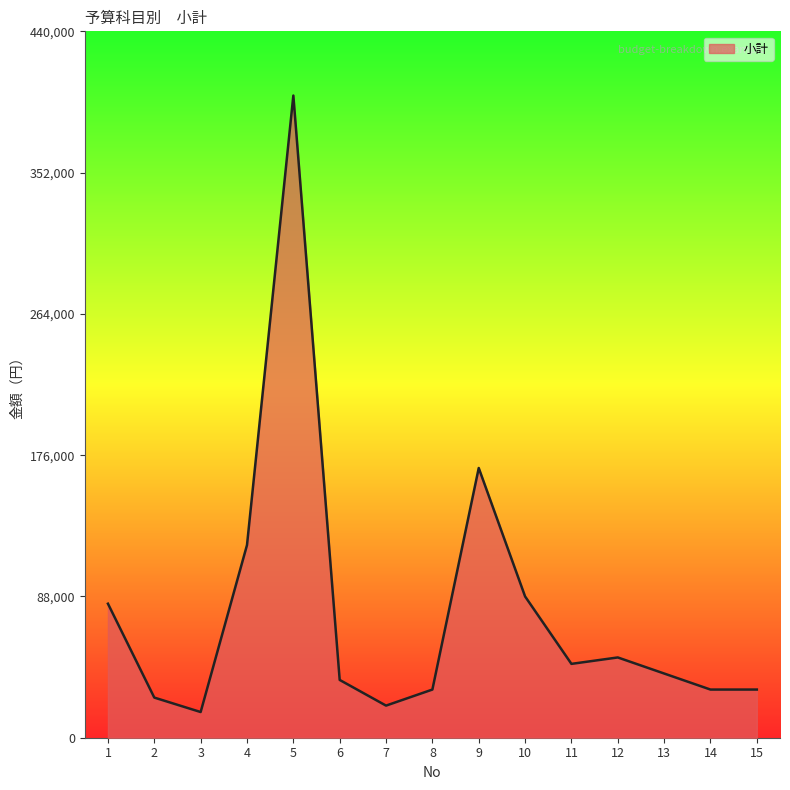

What is the minimum value shown in the chart?

16000